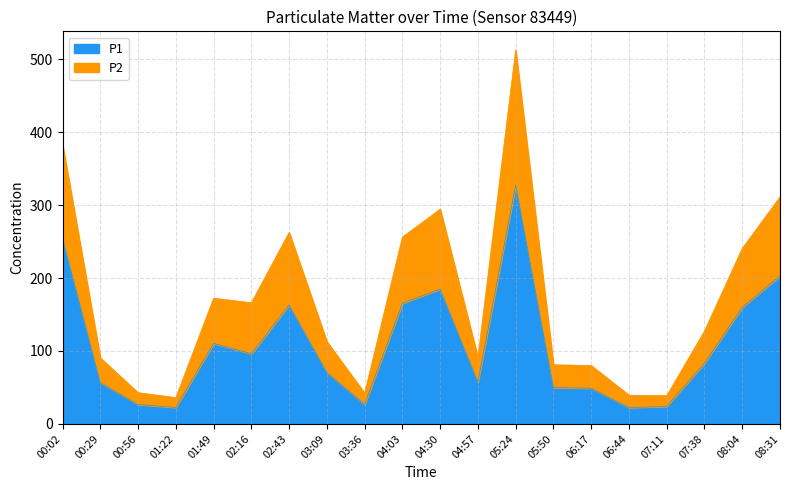

What is the minimum value for P2?

35.9